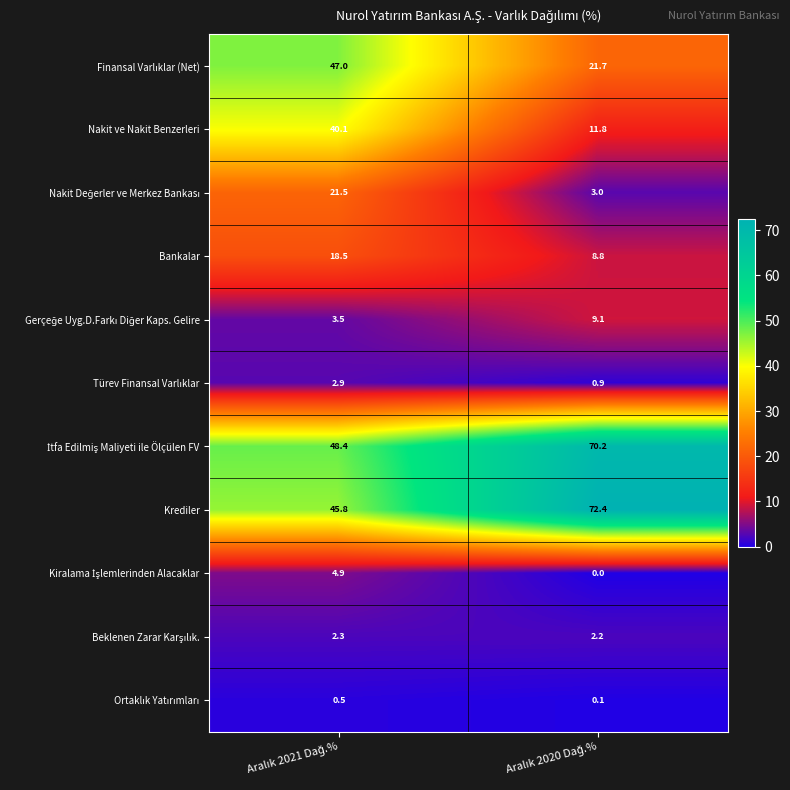

What is the sum of all Nakit ve Nakit Benzerleri values?

51.9